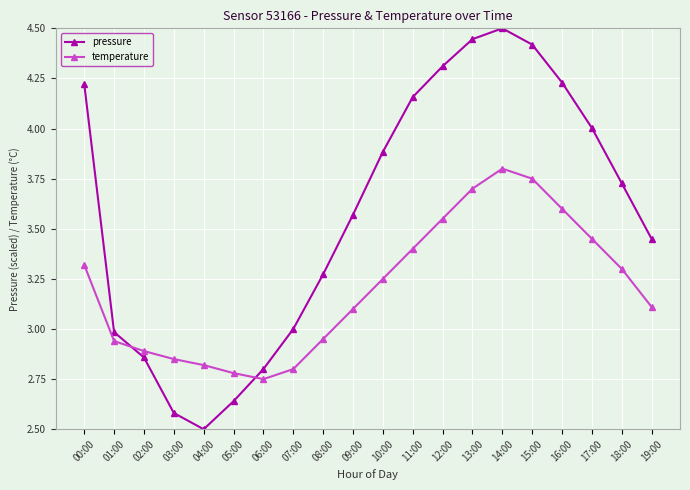

Is it true that pressure equals 0.8 at 05:00?

False